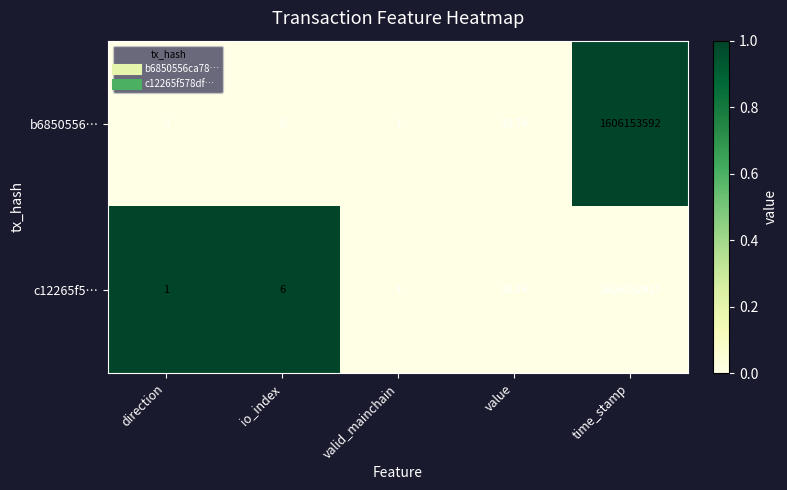

How many categories are shown in the chart?

5